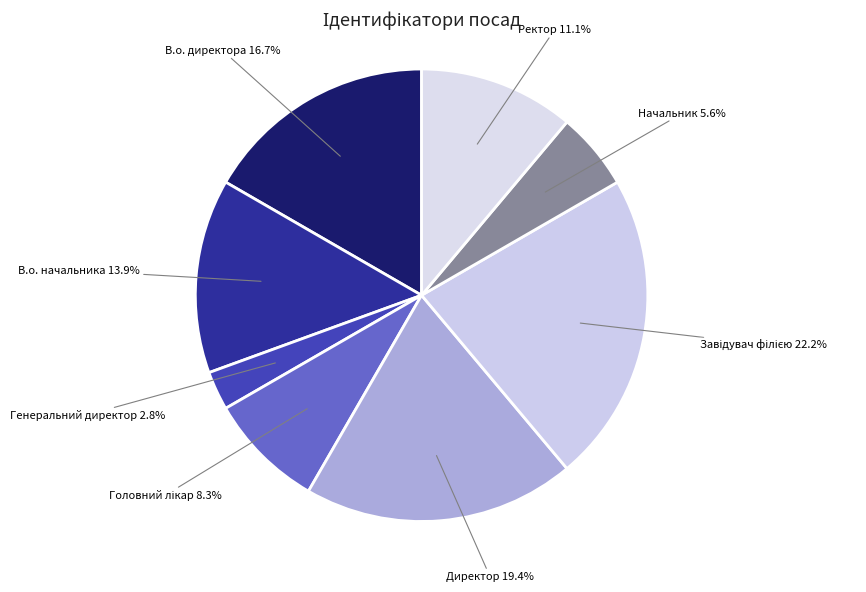

What percentage is the Ректор slice, to the nearest percent?

11%